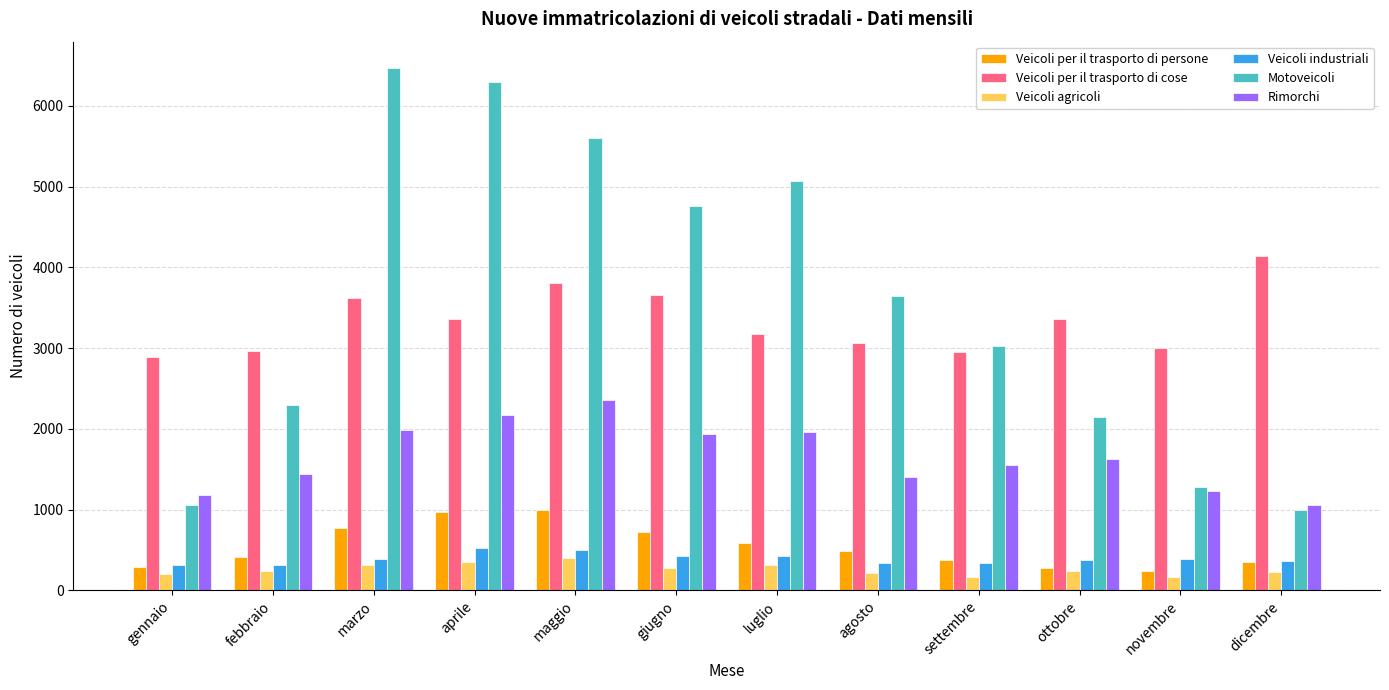

How many series are shown in this chart?

6